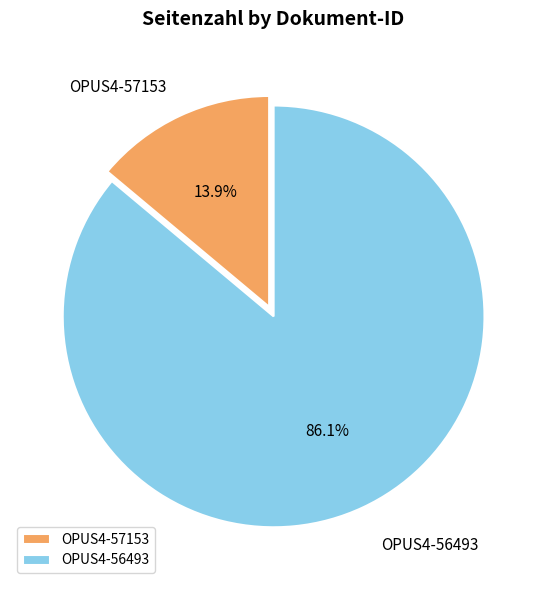

To the nearest percent, what is the combined percentage of OPUS4-56493 and OPUS4-57153?

100%